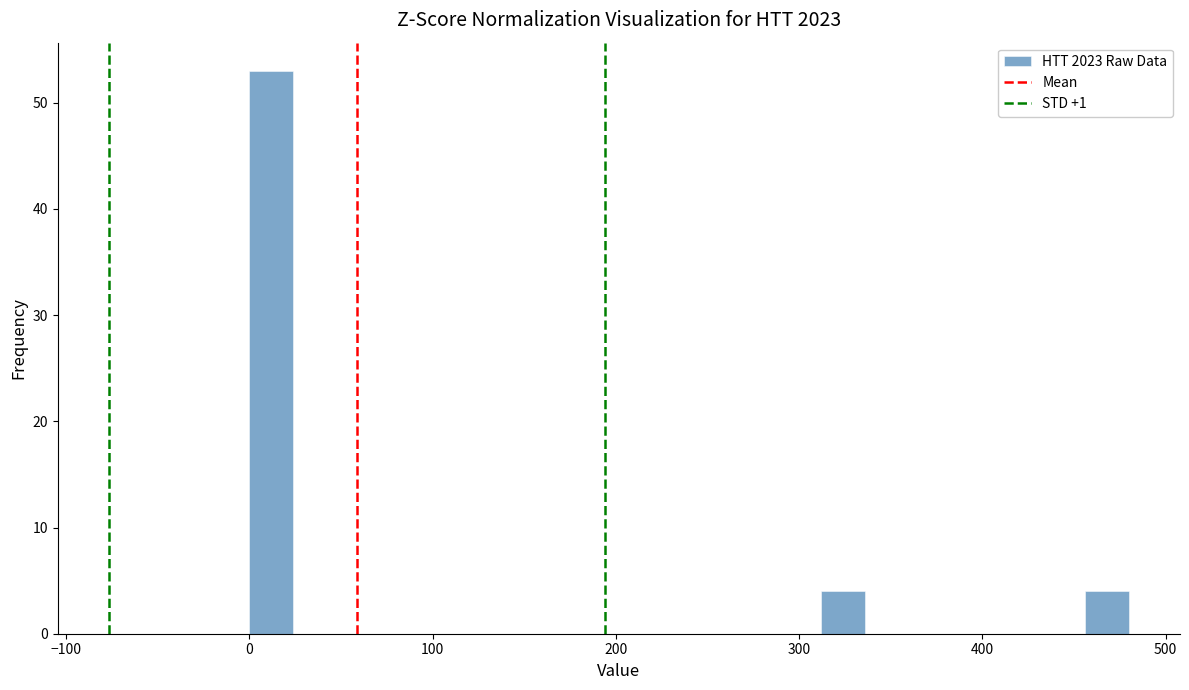

Around what value on the x-axis is the tallest bar? Give the approximate position of its centre, as read against the axis.

10